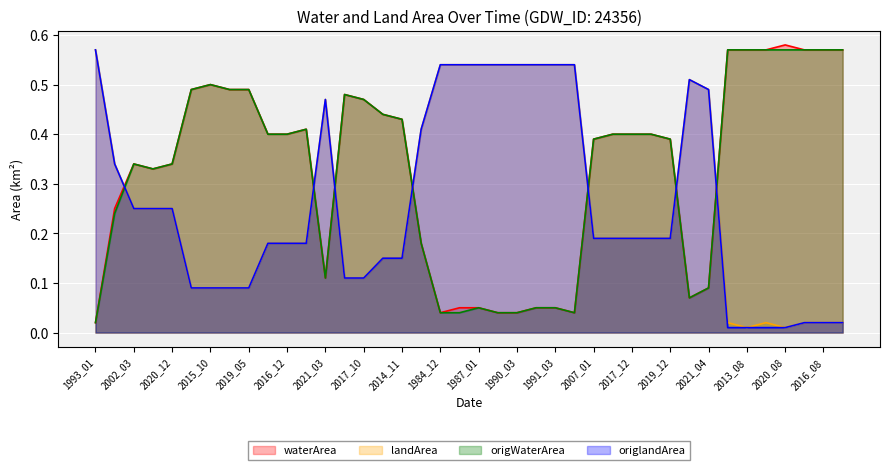

List the labels in order of origWaterArea value, smallest first.

1993_01, 1984_12, 1985_03, 1989_03, 1990_03, 1991_11, 1987_01, 1991_01, 1991_03, 1991_05, 2021_04, 2021_03, 2021_02, 1997_02, 2016_11, 2002_03, 2020_12, 2007_01, 2019_12, 2004_03, 2016_12, 2008_03, 2017_12, 2018_12, 2017_11, 2014_11, 2013_11, 2017_10, 2013_10, 2014_10, 2017_04, 2019_05, 2015_10, 2006_07, 2013_08, 2017_08, 2020_08, 2014_07, 2016_08, 2018_08